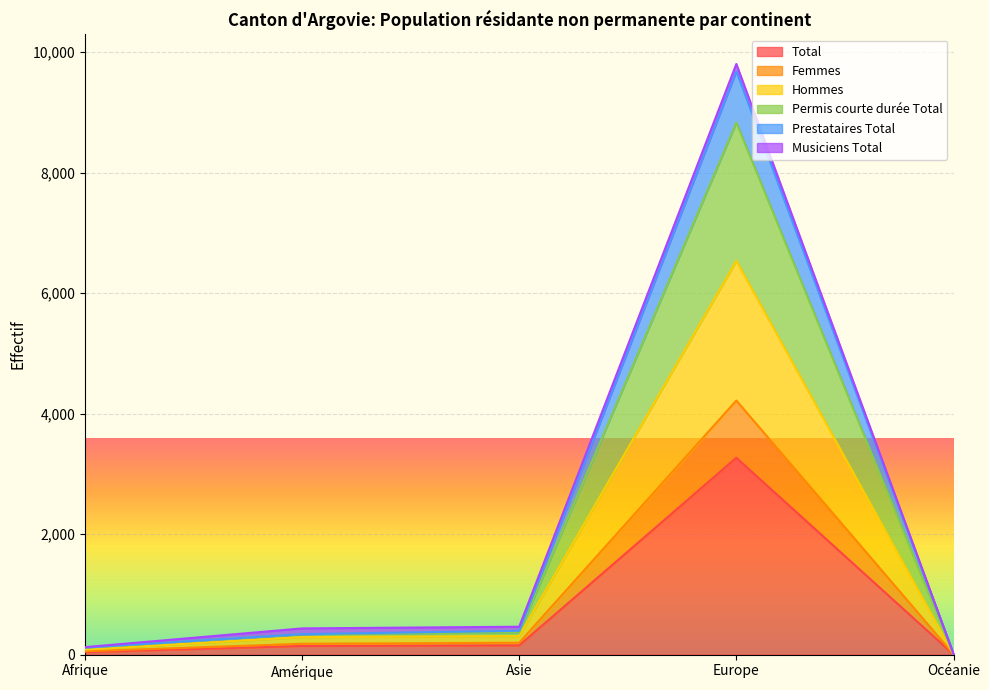

At how many categories does at least one series exceed 3619?

1